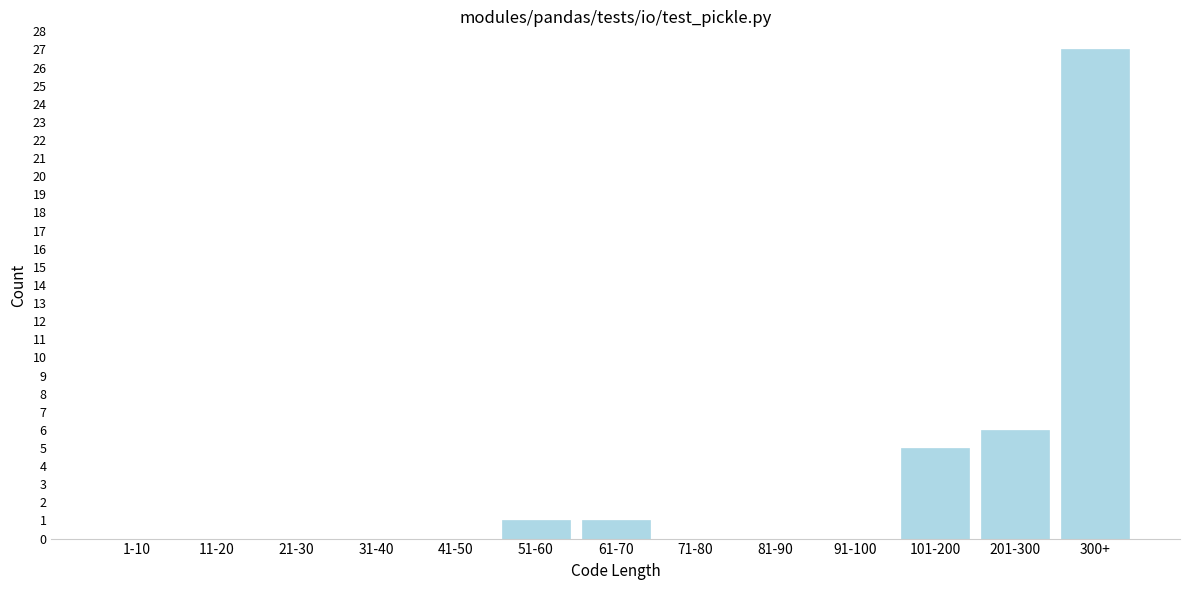

Reading right to left, extract all data points from this chart.

300+=27	201-300=6	101-200=5	91-100=0	81-90=0	71-80=0	61-70=1	51-60=1	41-50=0	31-40=0	21-30=0	11-20=0	1-10=0